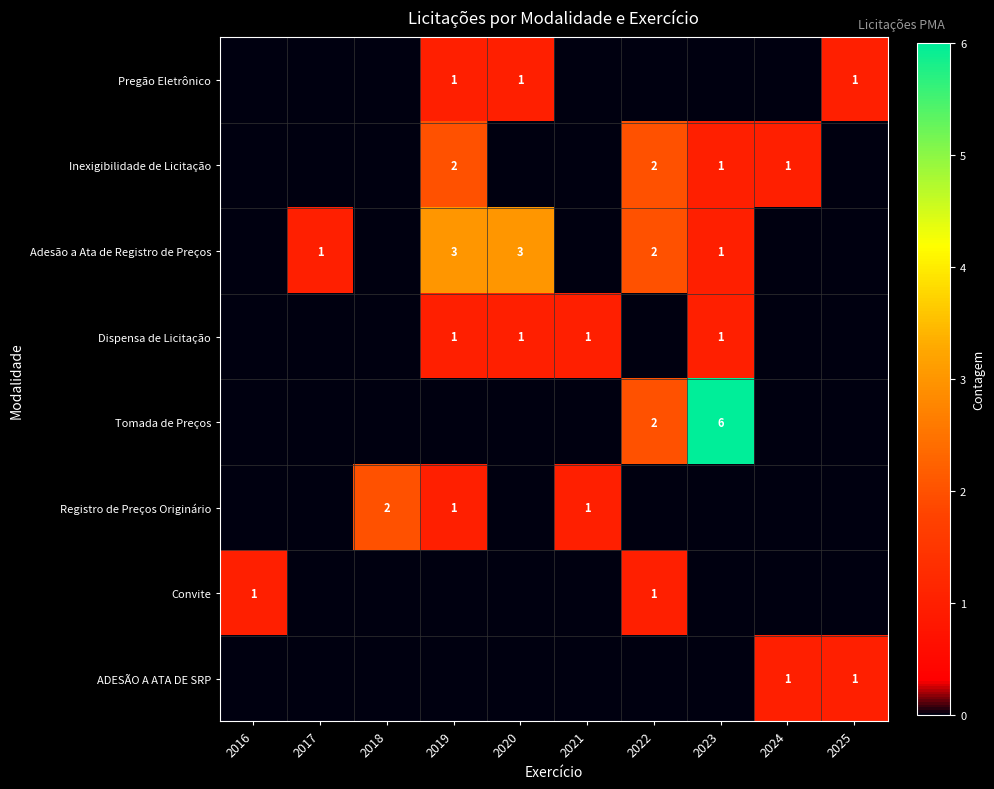

What is the difference between the maximum and second lowest values in the Registro de Preços Originário series?

2